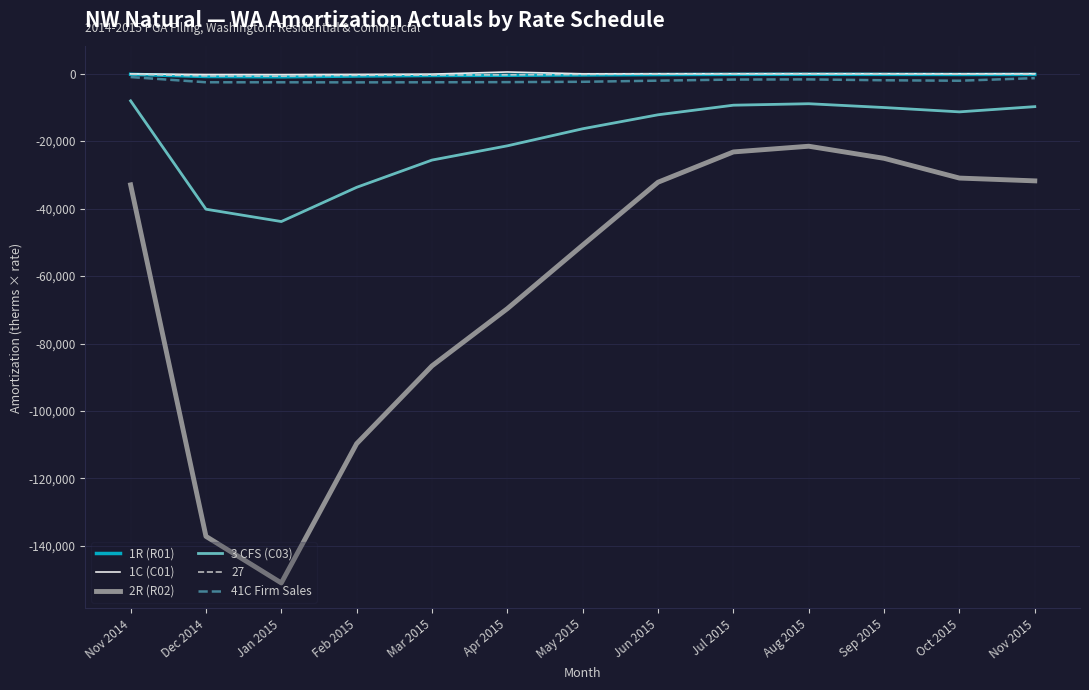

The 2R (R02) series shows -23202.7 at Jul 2015. True or false?

True